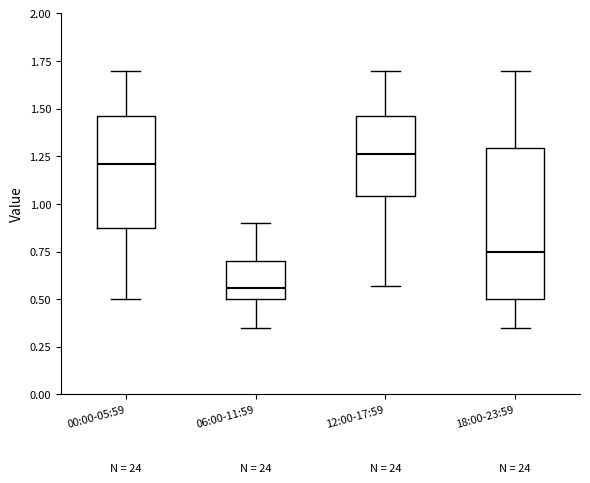

Where does the median line of the box for 00:00-05:59 sit on the y-axis? The values are not printed on the chart, so give them approximately, as read against the axis.

1.20